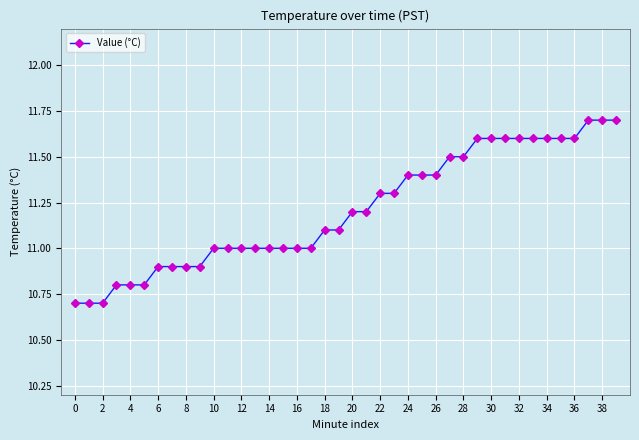

What is the smallest value displayed?

10.7